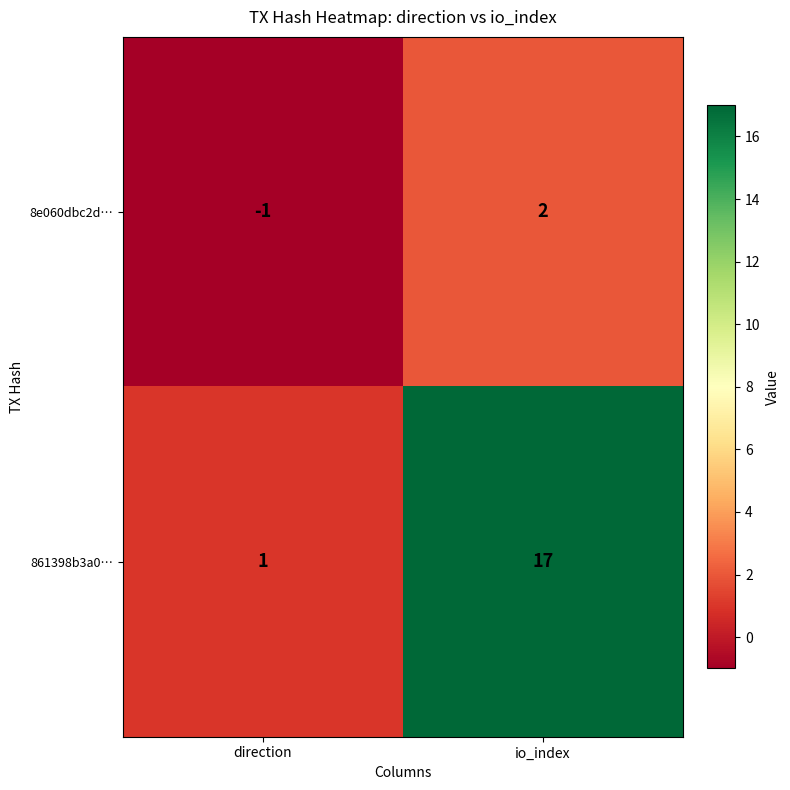

Reading left to right, transcribe all the data shown in this chart.

8e060dbc2d…: direction=-1	io_index=2
861398b3a0…: direction=1	io_index=17